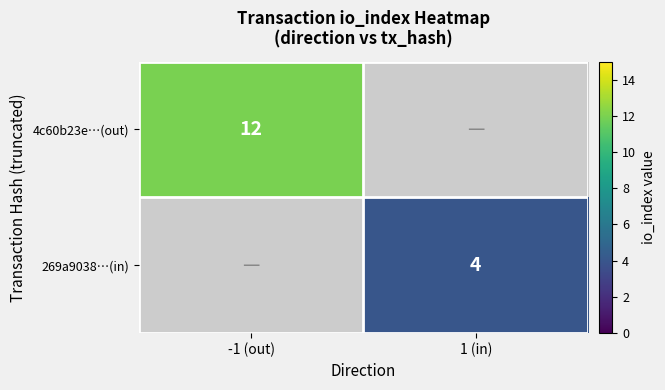

Is it true that 269a9038…(in) equals 4 at 1 (in)?

True